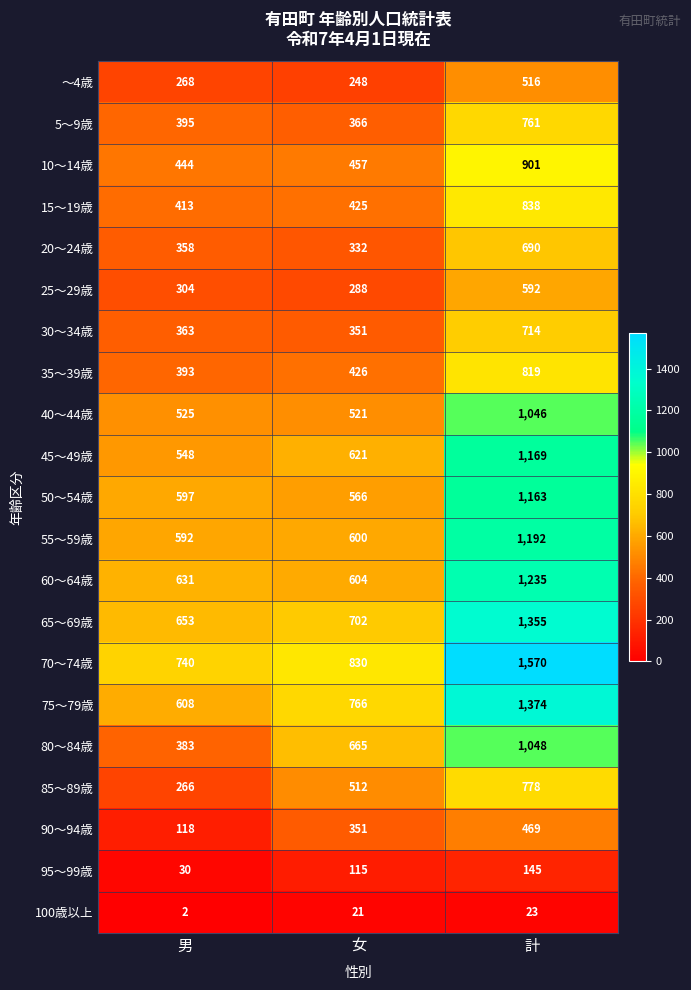

What is the minimum value for 90～94歳?

118